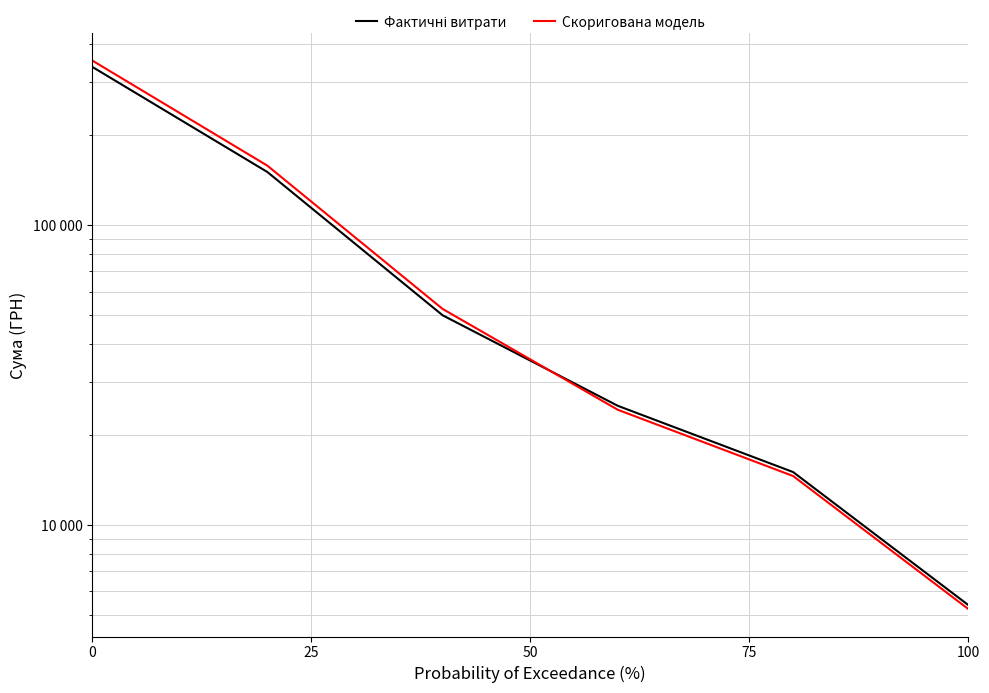

How many lines are shown in the chart?

2